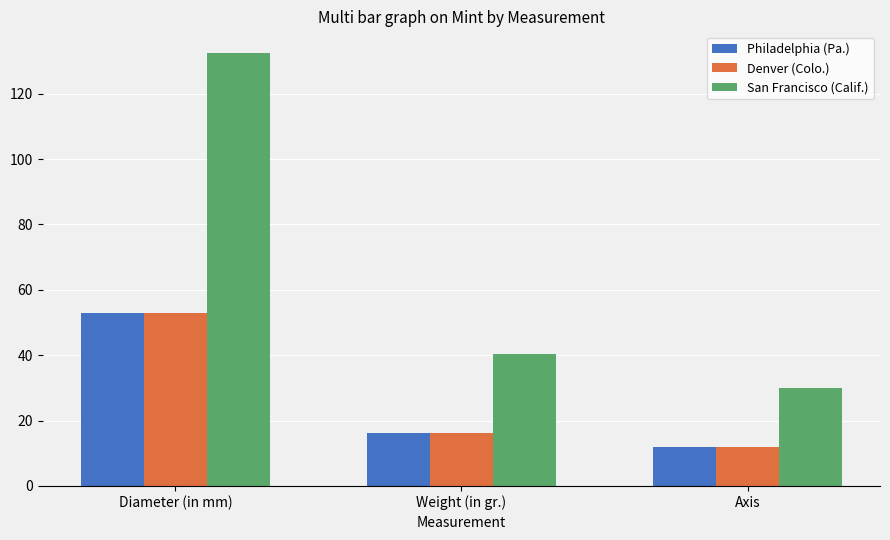

What is the label of the 3rd bar from the left?

Axis